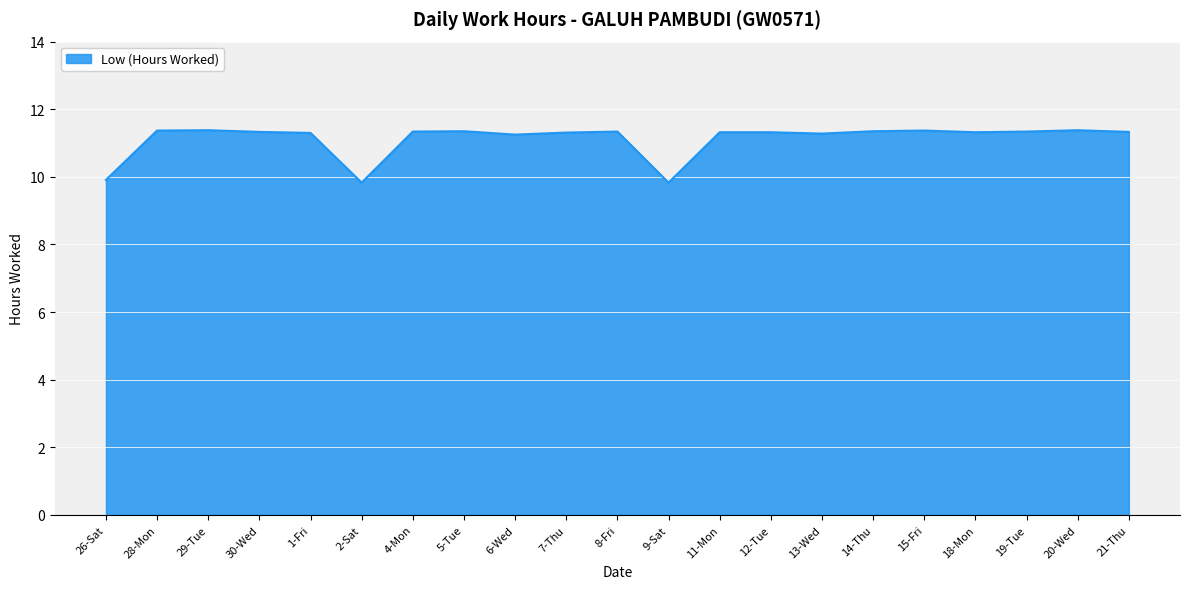

What is the difference between the maximum and minimum values?

1.6